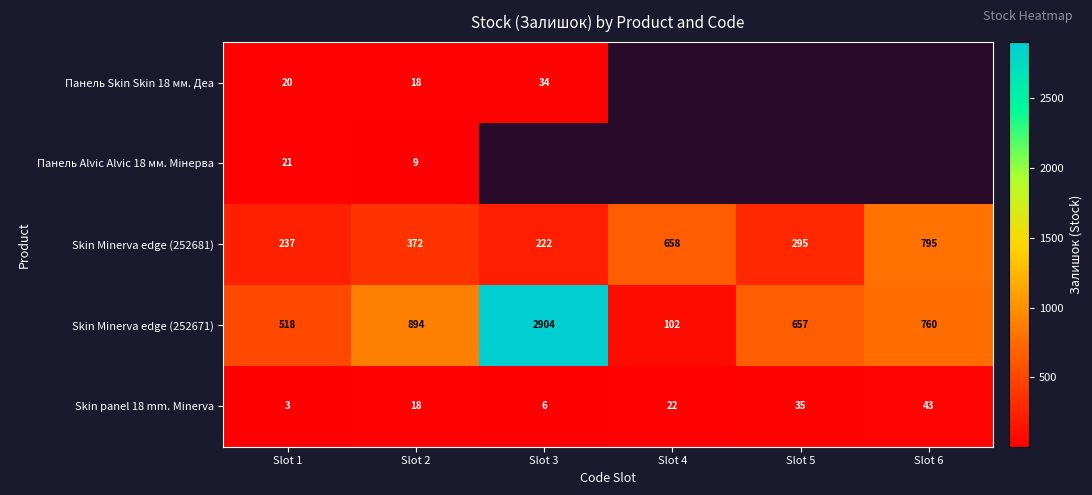

List the labels in order of Skin Minerva edge (252681) value, smallest first.

Slot 3, Slot 1, Slot 5, Slot 2, Slot 4, Slot 6